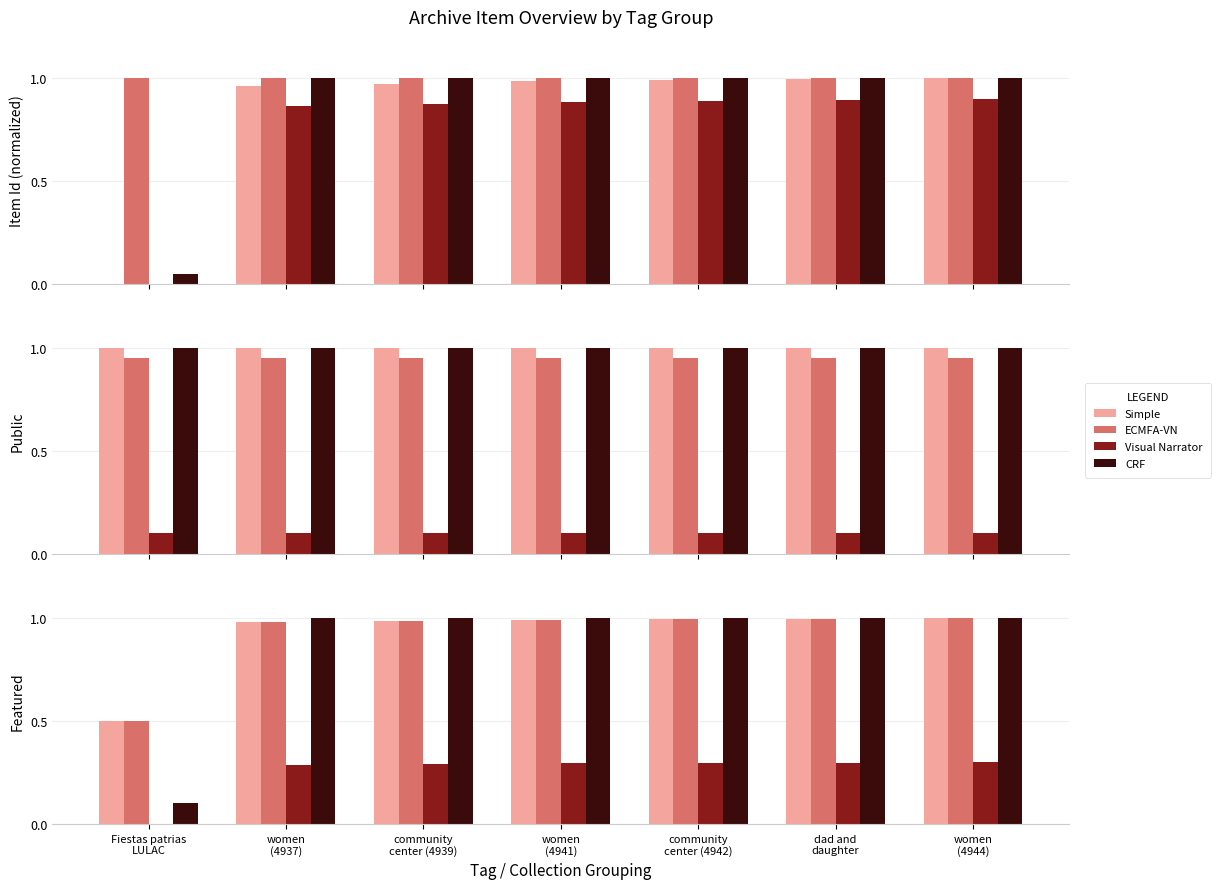

Reading right to left, transcribe all the data shown in this chart.

Simple: women
(4944)=1.0	dad and
daughter=1.0	community
center (4942)=1.0	women
(4941)=1.0	community
center (4939)=1.0	women
(4937)=1.0	Fiestas patrias
LULAC=0.5
ECMFA-VN: women
(4944)=1.0	dad and
daughter=1.0	community
center (4942)=1.0	women
(4941)=1.0	community
center (4939)=1.0	women
(4937)=1.0	Fiestas patrias
LULAC=0.5
Visual Narrator: women
(4944)=0.3	dad and
daughter=0.3	community
center (4942)=0.3	women
(4941)=0.3	community
center (4939)=0.3	women
(4937)=0.3	Fiestas patrias
LULAC=0.0
CRF: women
(4944)=1.0	dad and
daughter=1.0	community
center (4942)=1.0	women
(4941)=1.0	community
center (4939)=1.0	women
(4937)=1.0	Fiestas patrias
LULAC=0.1